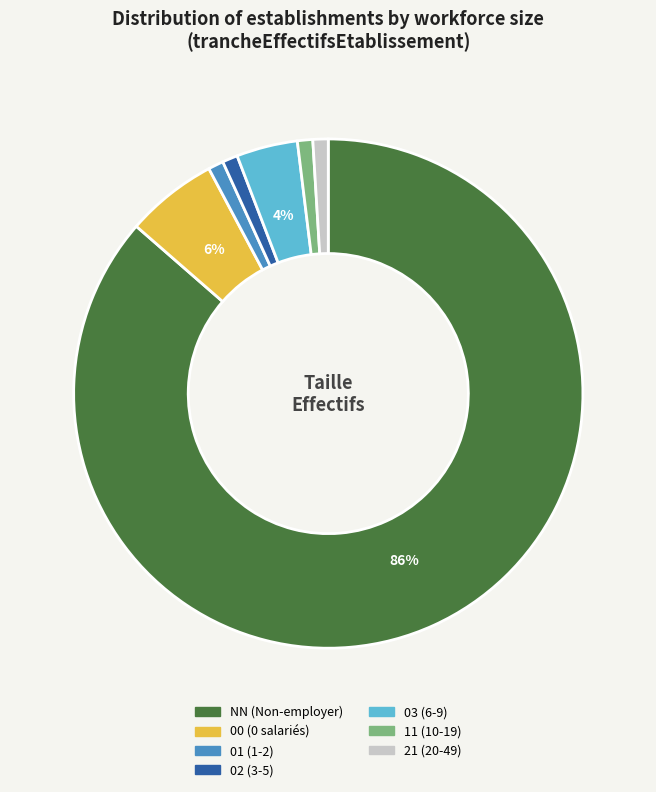

Which has a higher value, 00 or 11?

00